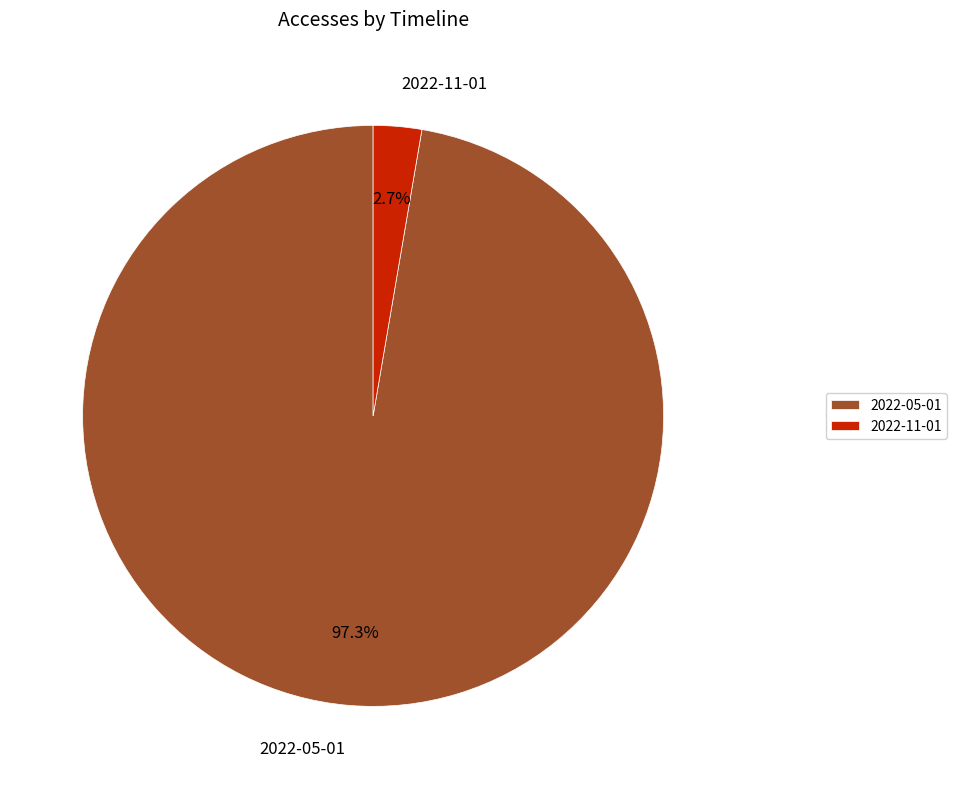

To the nearest percent, what is the difference between the 2022-11-01 and 2022-05-01 slice percentages?

95%